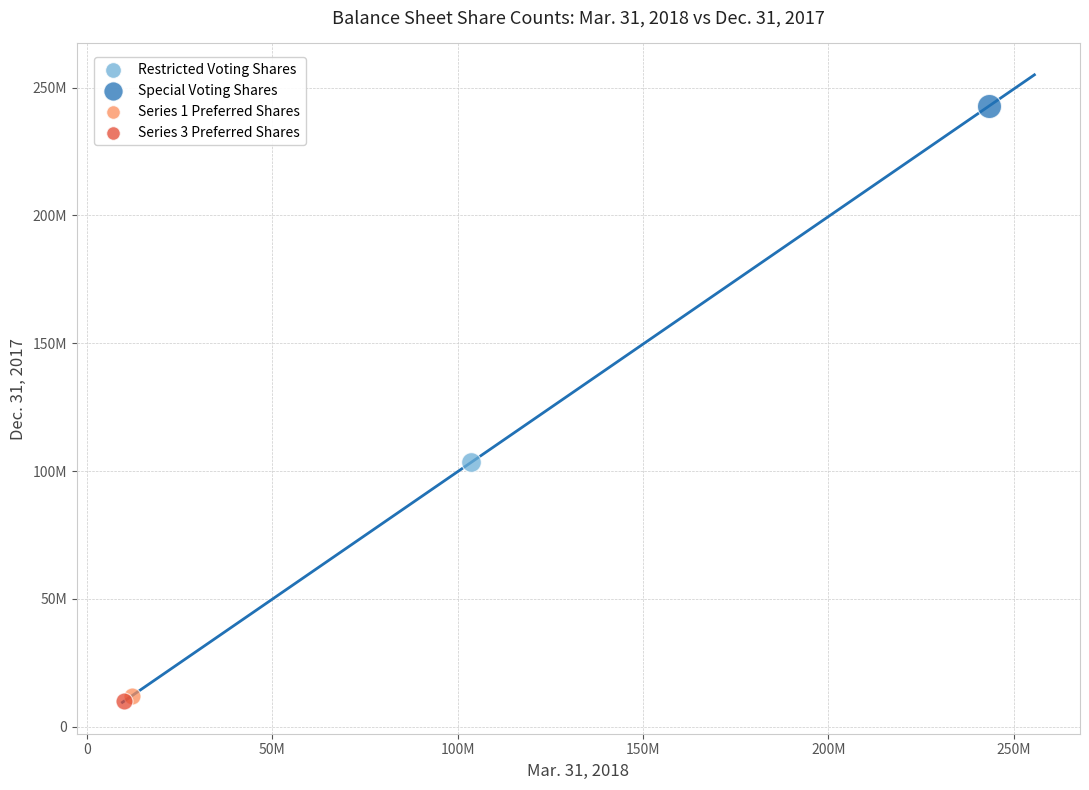

What are all the series names shown in the legend?

Restricted Voting Shares, Special Voting Shares, Series 1 Preferred Shares, Series 3 Preferred Shares